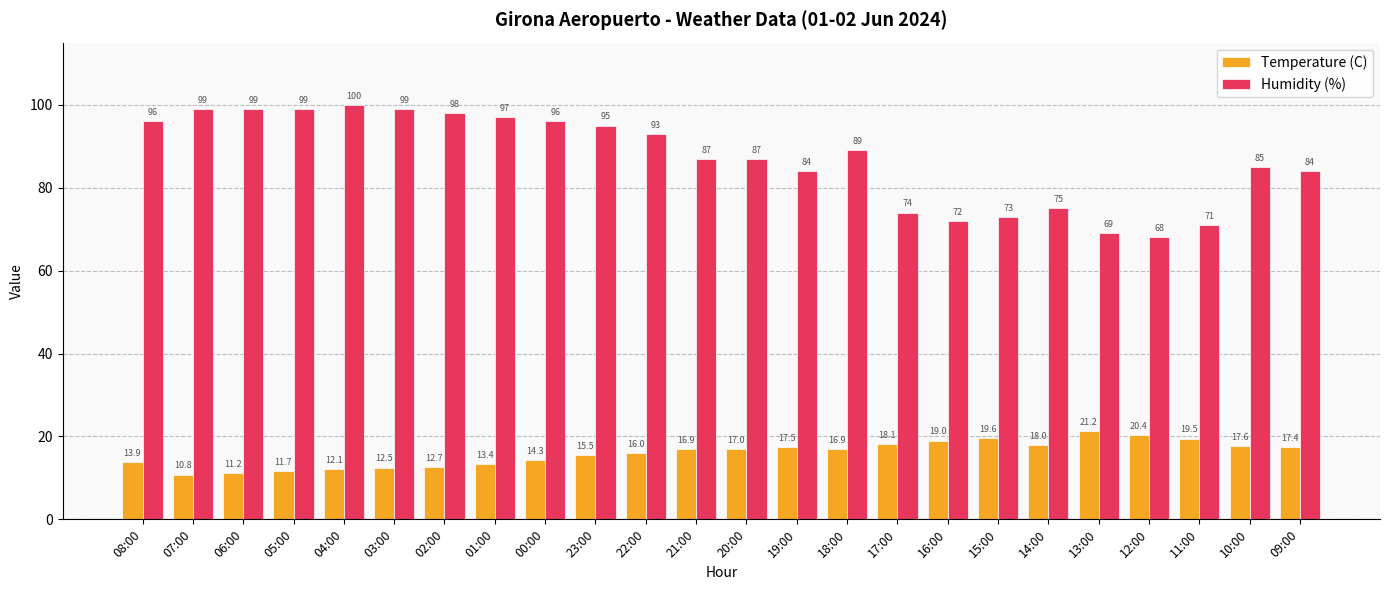

Rank the series at 15:00 from lowest to highest value.

Temperature (C), Humidity (%)